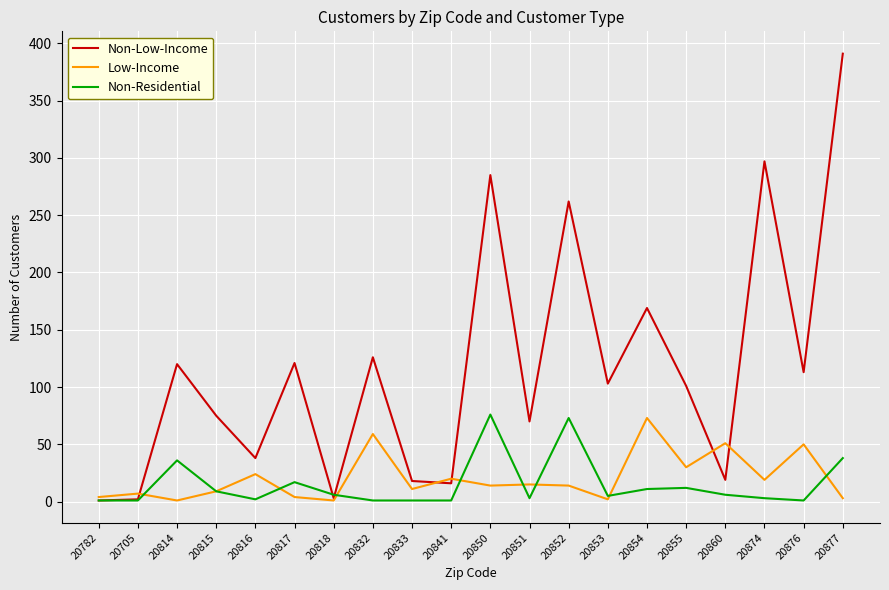

At which category does Non-Residential reach its first local peak?

20814